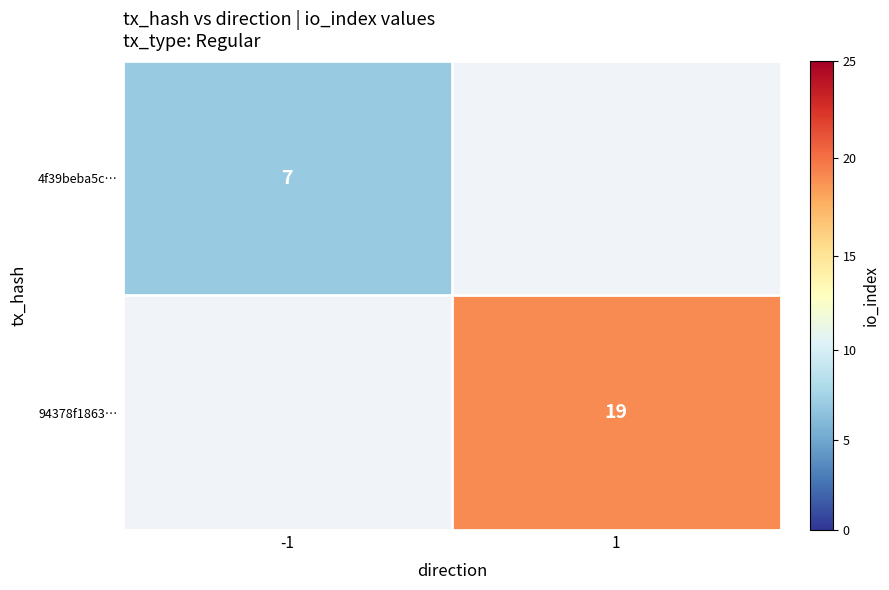

Is it true that 4f39beba5c… equals 11 at -1?

False